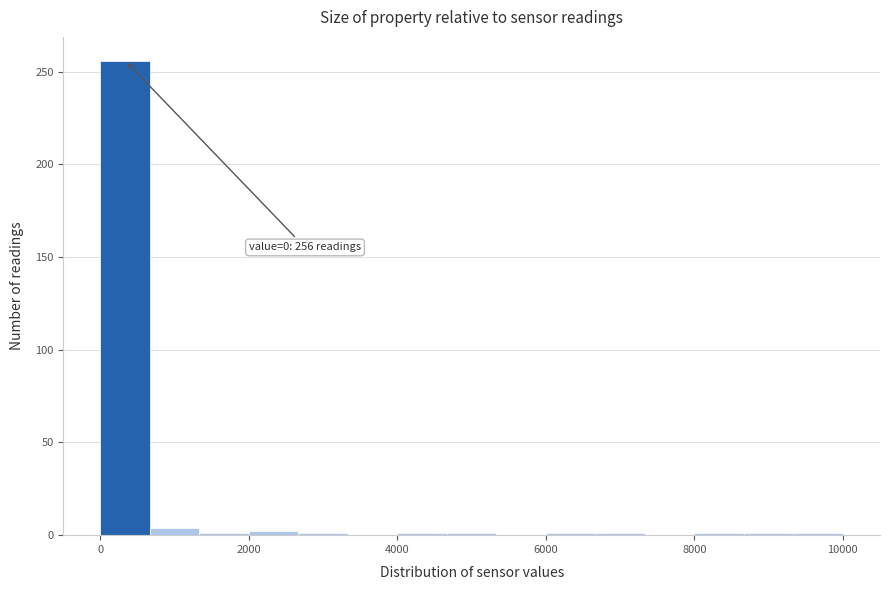

Read against the x-axis, roughly where is the centre of the tallest bar?

400